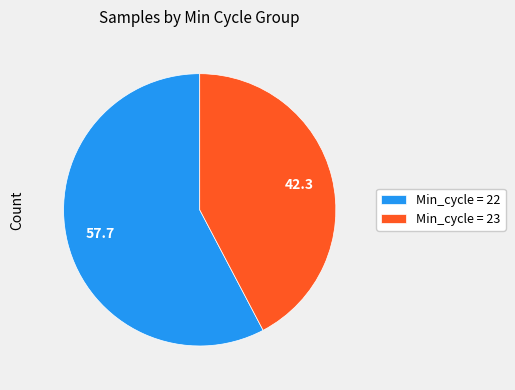

Is there any slice that represents more than half of the pie?

Yes